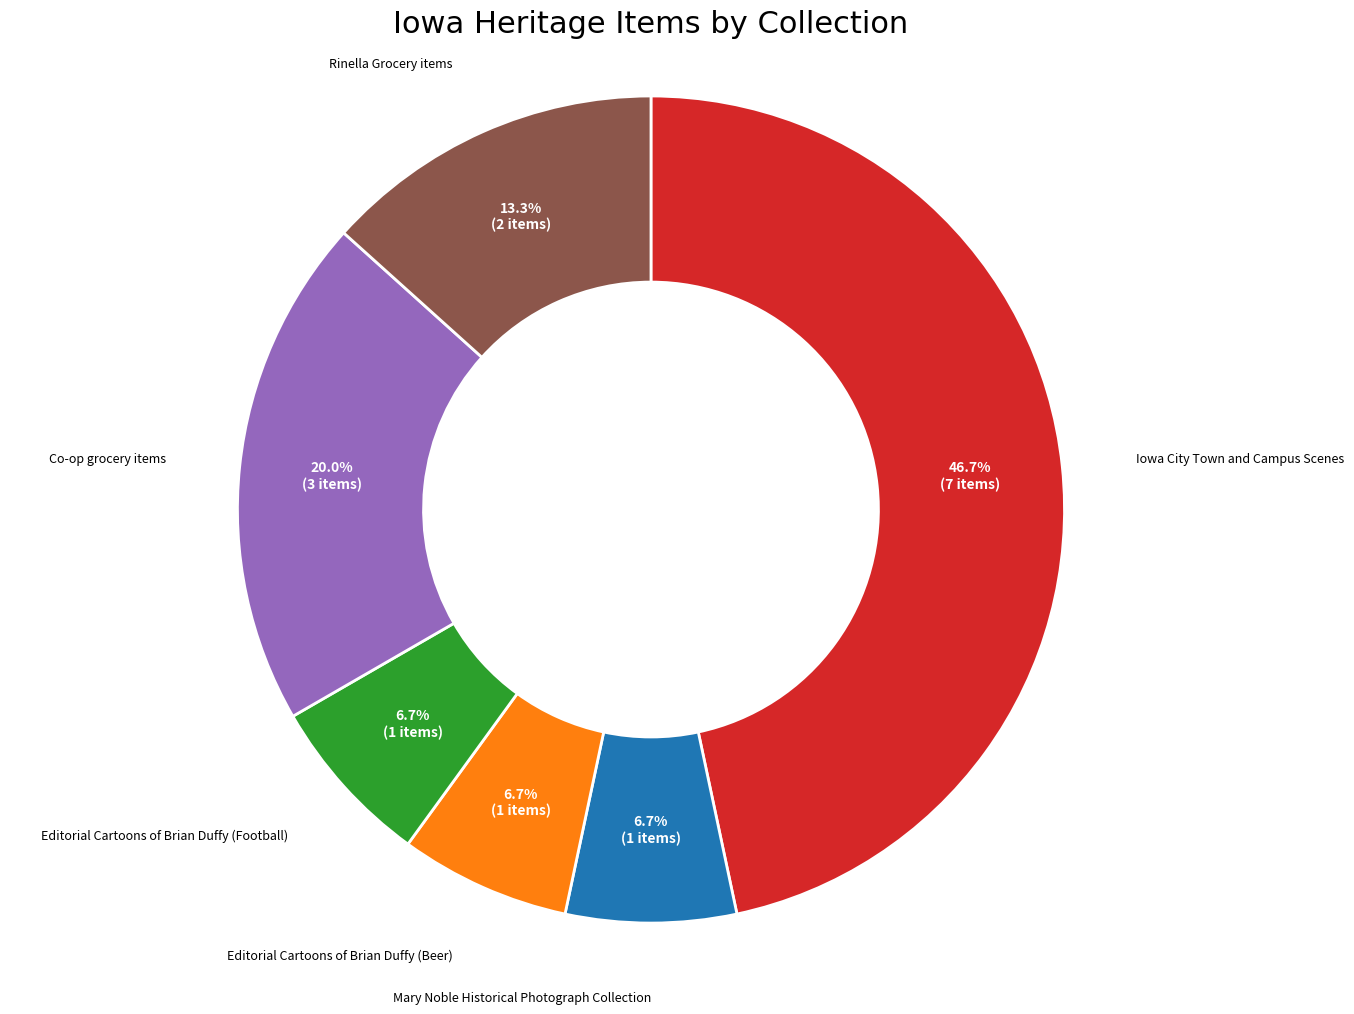

Is there any slice that represents more than half of the pie?

No